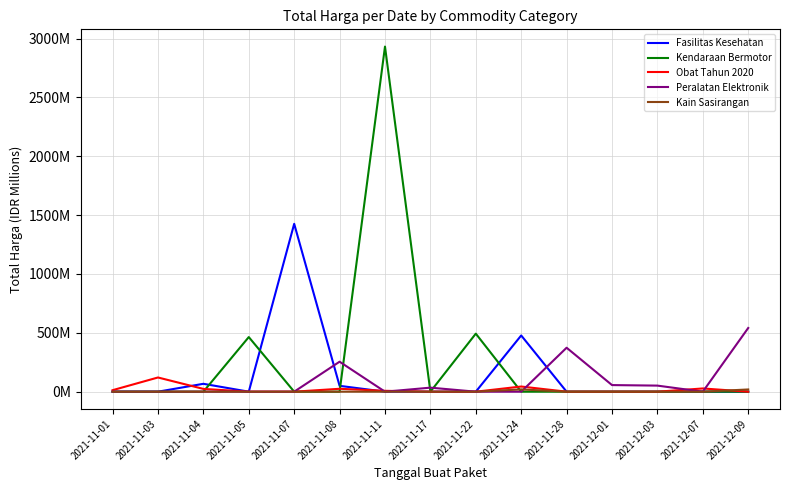

Reading left to right, extract all data points from this chart.

Fasilitas Kesehatan: 0.0	0.0	67.0	0.0	1425.9	49.7	0.0	0.0	0.0	477.6	0.0	0.0	0.0	0.0	0.0
Kendaraan Bermotor: 0.0	0.0	0.0	464.0	0.0	0.0	2931.6	0.0	493.0	0.0	0.0	0.0	0.0	0.0	0.0
Obat Tahun 2020: 12.8	120.6	23.7	0.0	0.0	24.7	7.4	0.0	0.0	43.9	0.0	0.0	0.0	27.4	0.0
Peralatan Elektronik: 0.0	0.0	0.0	0.0	0.0	254.7	0.0	34.3	0.0	0.0	373.4	56.2	51.6	0.0	541.1
Kain Sasirangan: 0.0	0.0	0.0	0.0	0.0	0.0	0.0	0.0	0.0	19.2	0.0	0.0	0.0	0.0	18.9